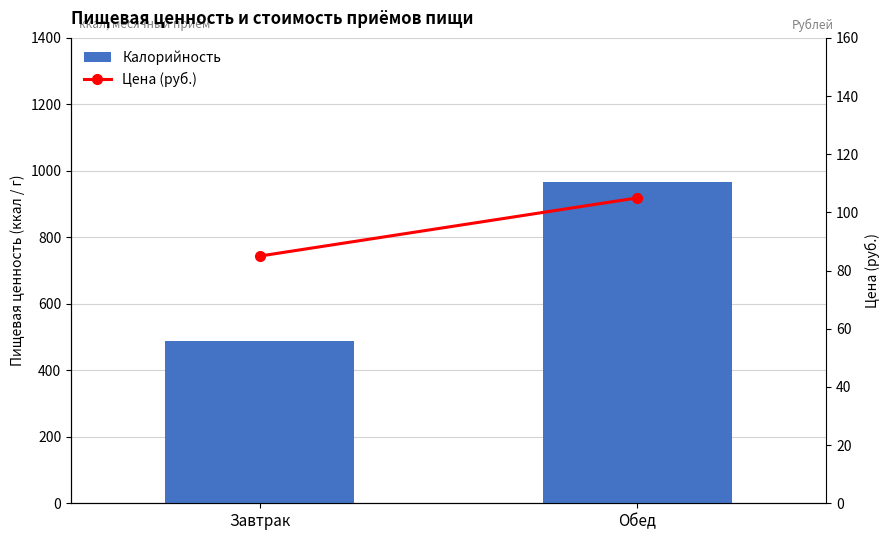

Reading left to right, list all the values displayed in this chart.

Калорийность: Завтрак=487.7	Обед=965.7
Цена (руб.): Завтрак=85.0	Обед=105.0